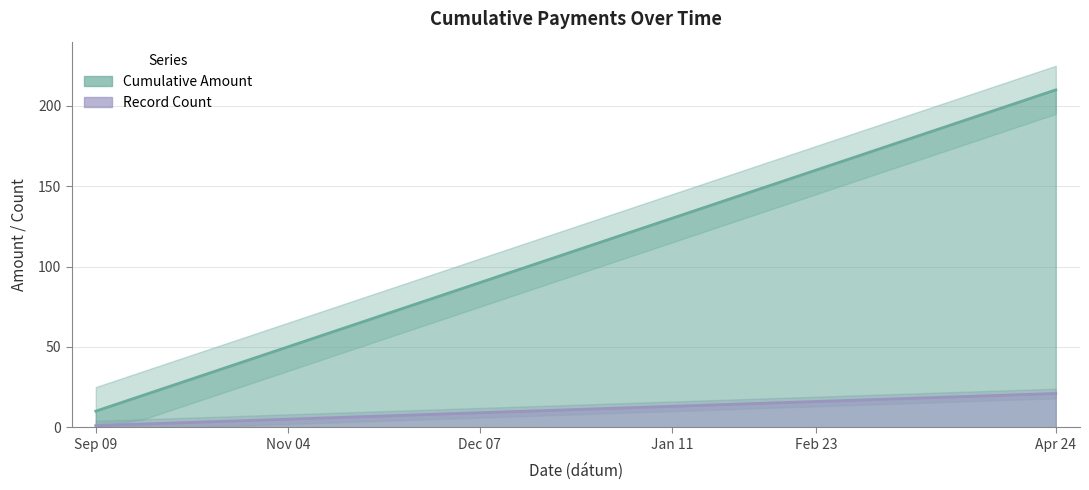

True or false: Record Count has a value of 35 at Apr 24.

False